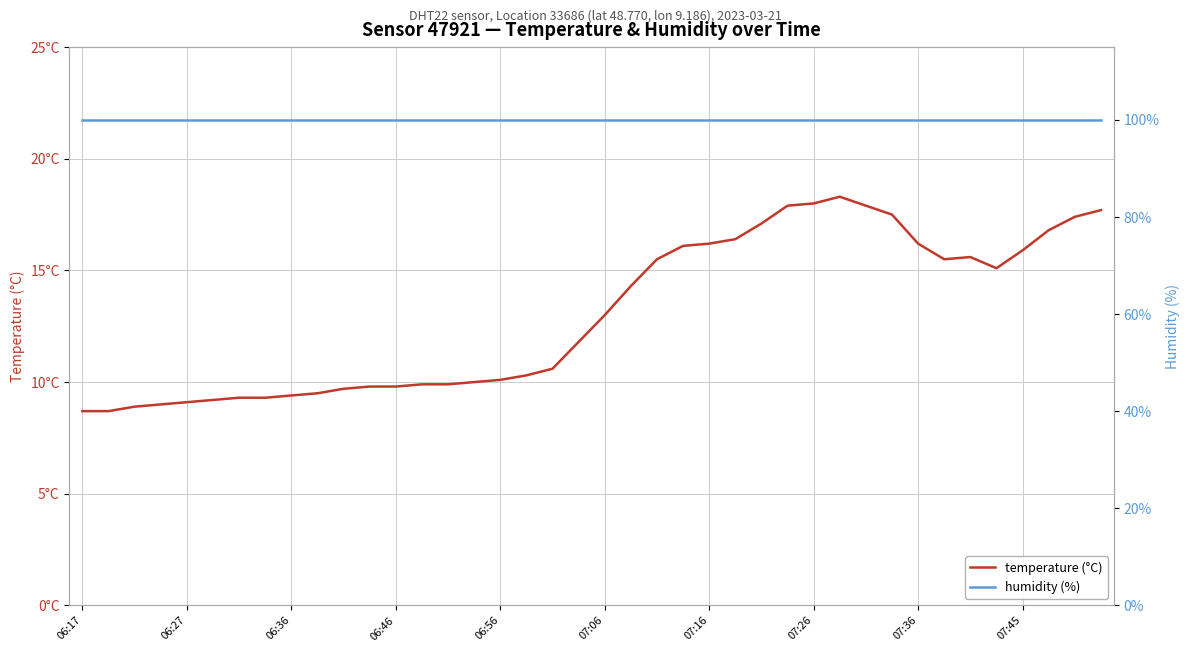

What is the difference between the temperature (°C) values at 16 and 17?

0.2